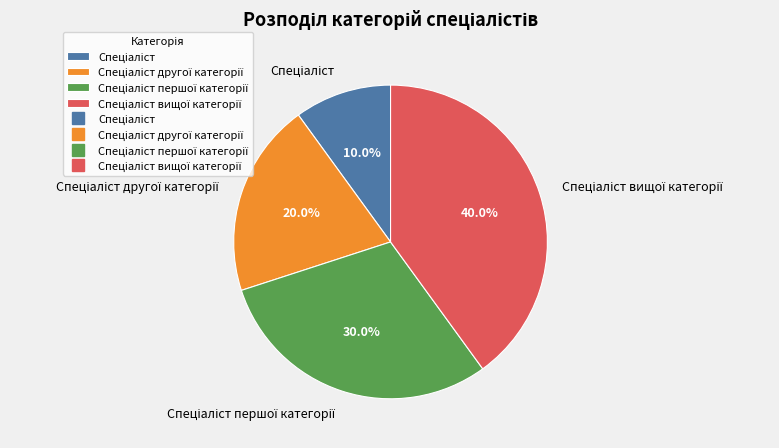

Is there any slice that represents more than half of the pie?

No